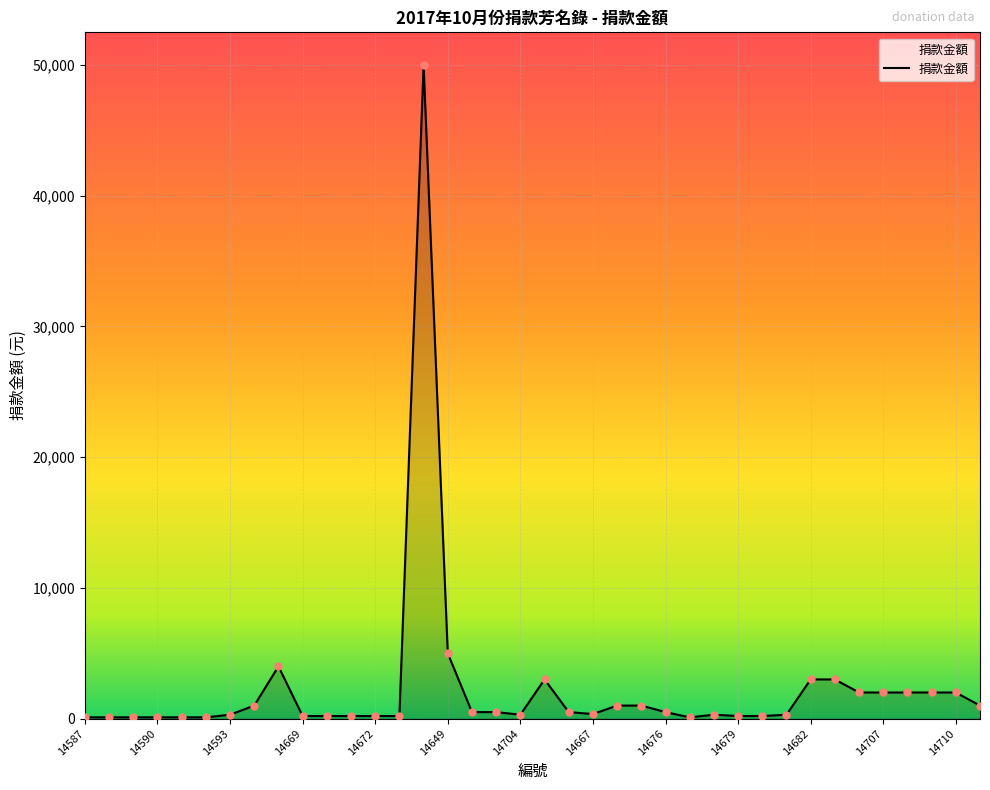

What is the difference between the maximum and minimum values?

49900